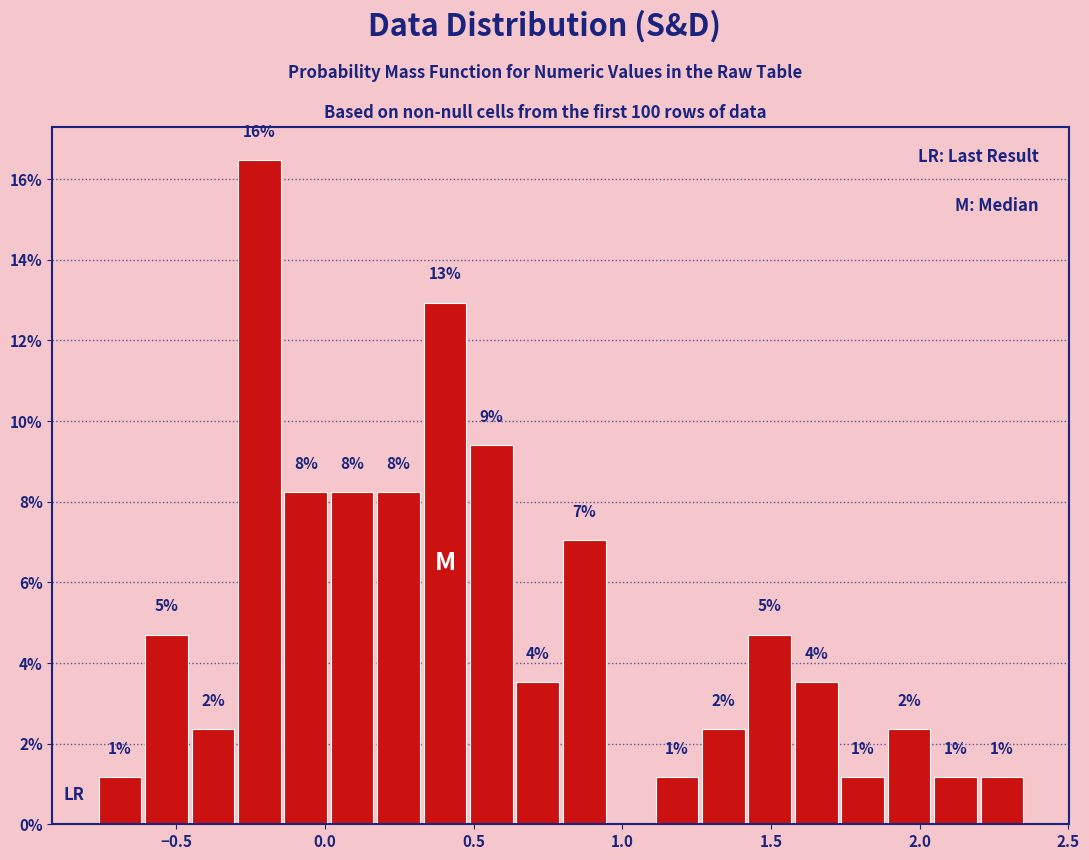

Around what value on the x-axis is the tallest bar? Give the approximate position of its centre, as read against the axis.

-0.20